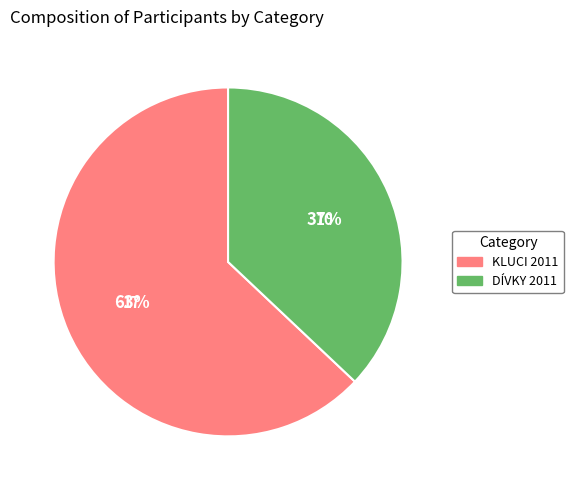

Which category accounts for the majority?

KLUCI 2011